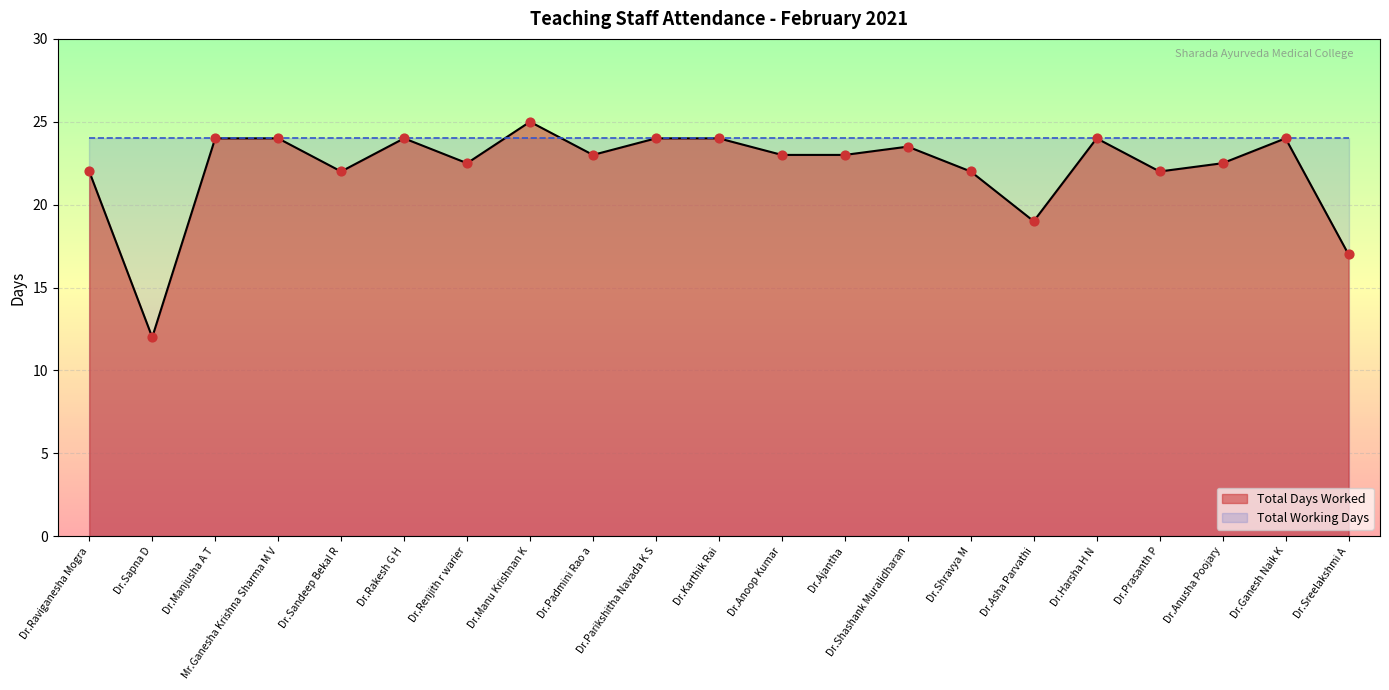

What is the change in value from Dr.Asha Parvathi to Dr.Anusha Poojary?

+3.5